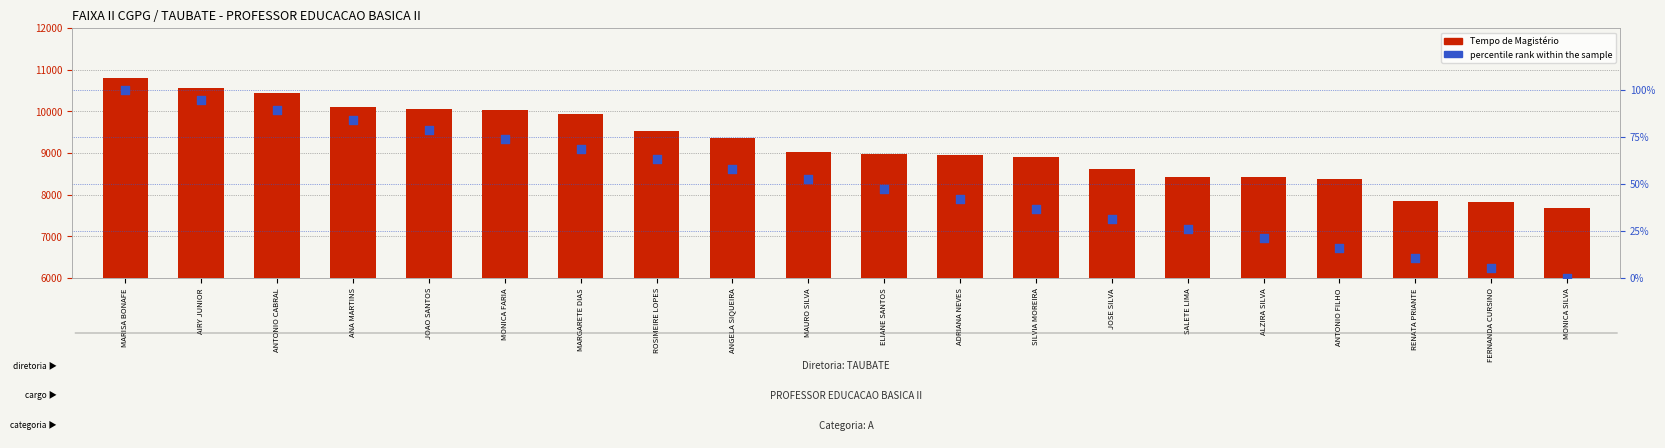

Is the value of percentile rank within the sample at JOSE SILVA greater than the value of Tempo de Magistério at RENATA PRIANTE?

No